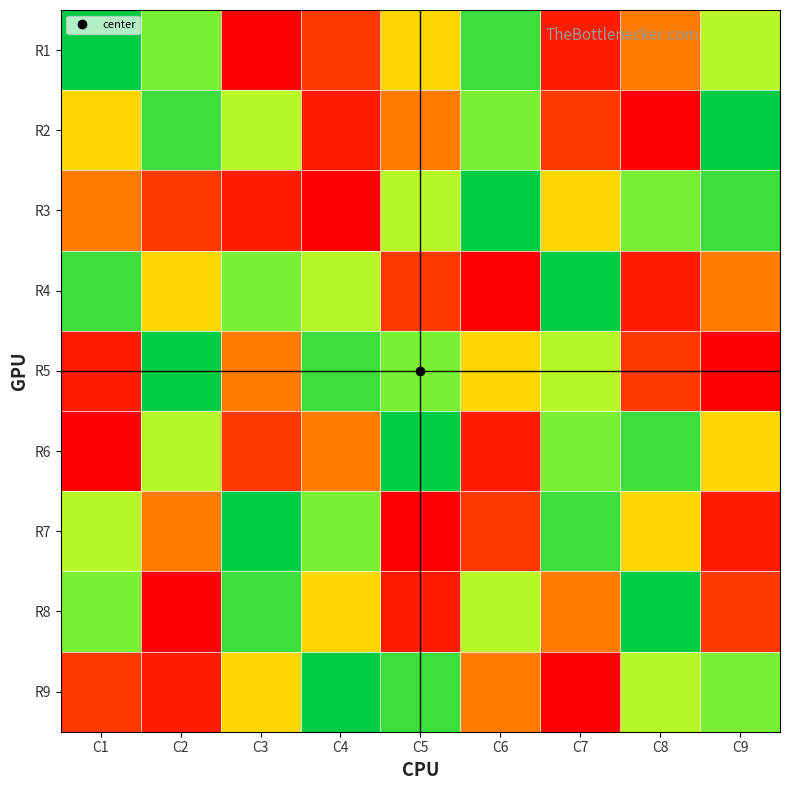

What is the difference between the highest and lowest values at C8?

8